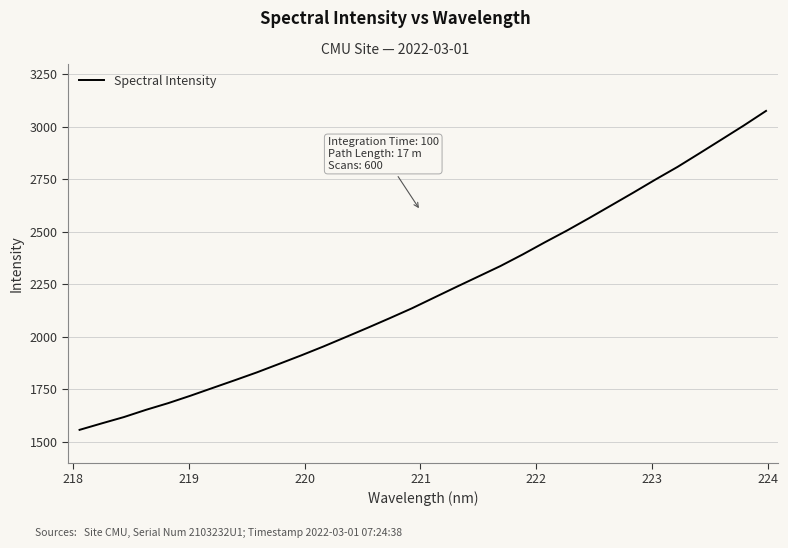

What is the difference between the maximum and minimum values?

1517.7